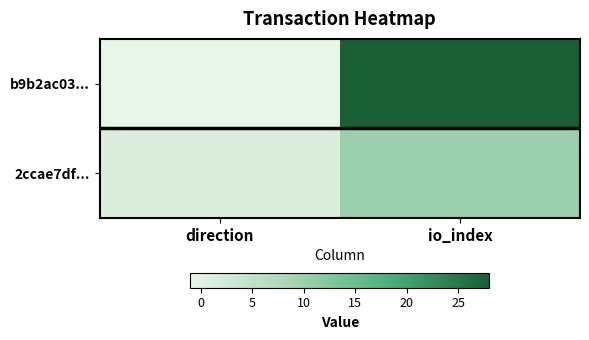

Which label corresponds to the largest value in the chart?

io_index